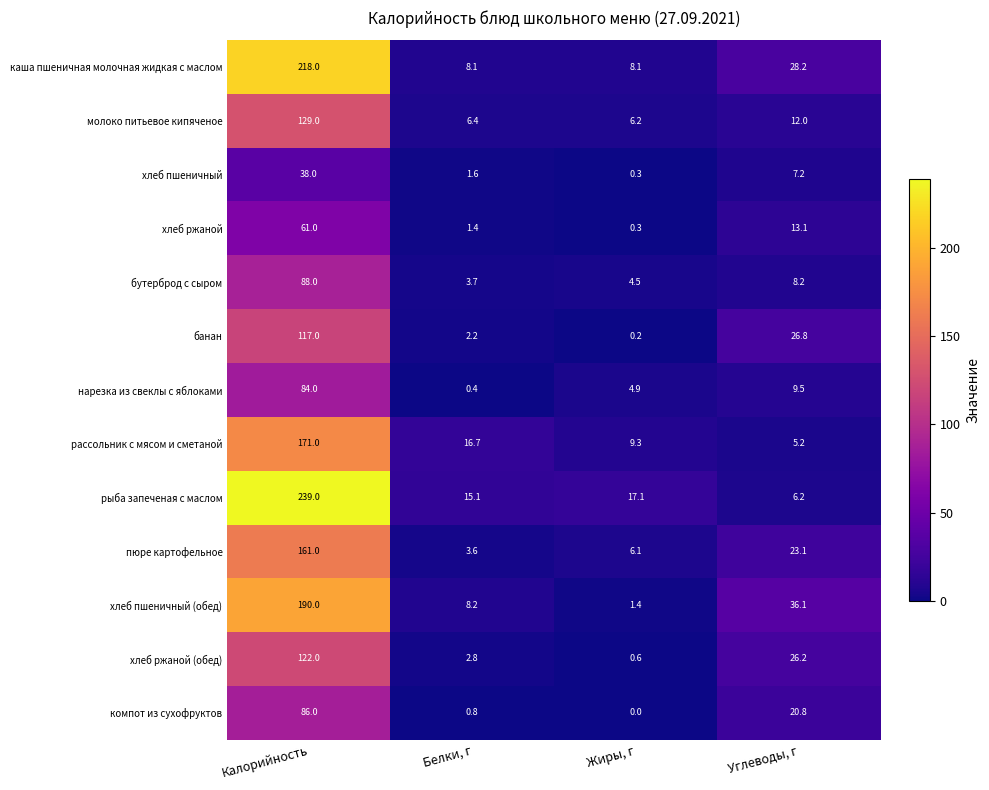

Is it true that хлеб ржаной (обед) equals 0.6 at Жиры, г?

True